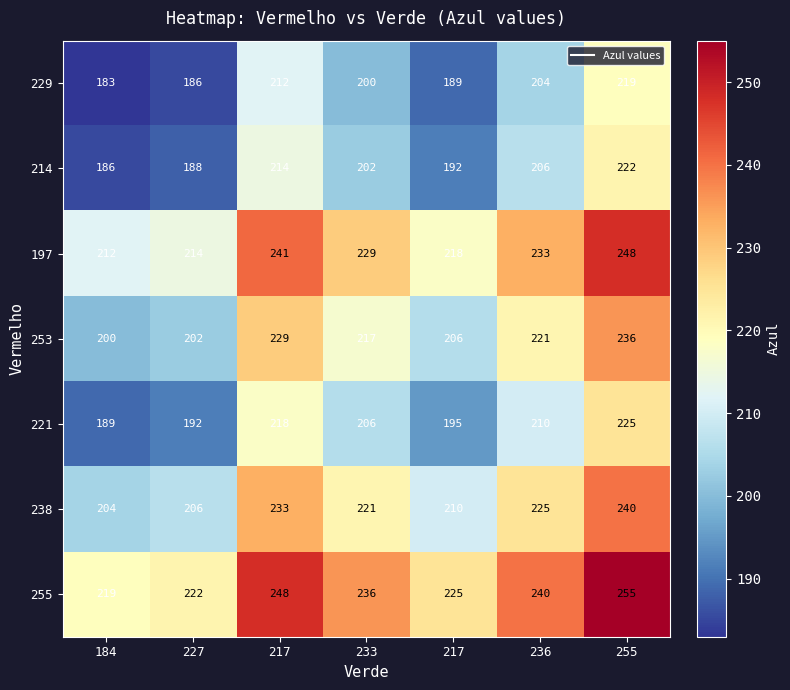

What is the difference between the highest and lowest values at 184?

36